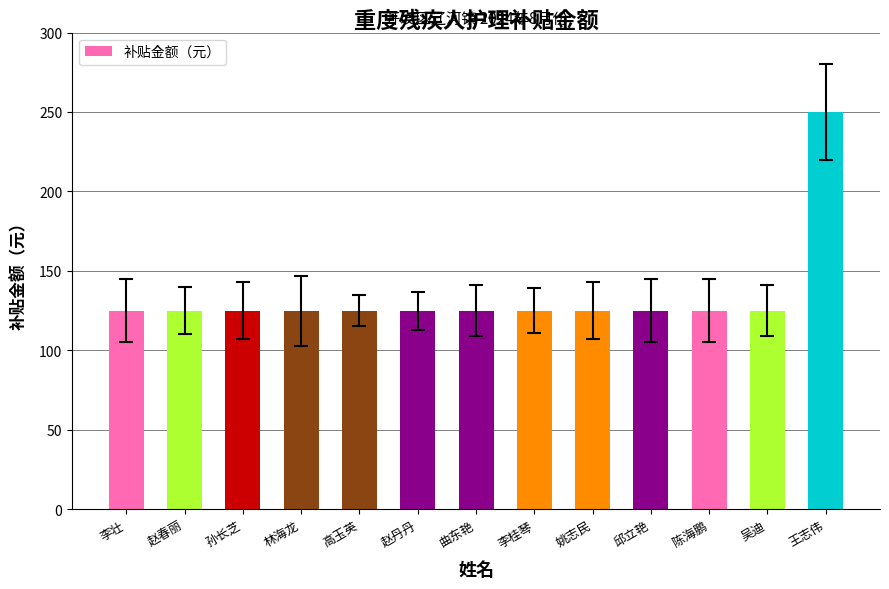

At which category does the chart reach its peak across all series?

王志伟